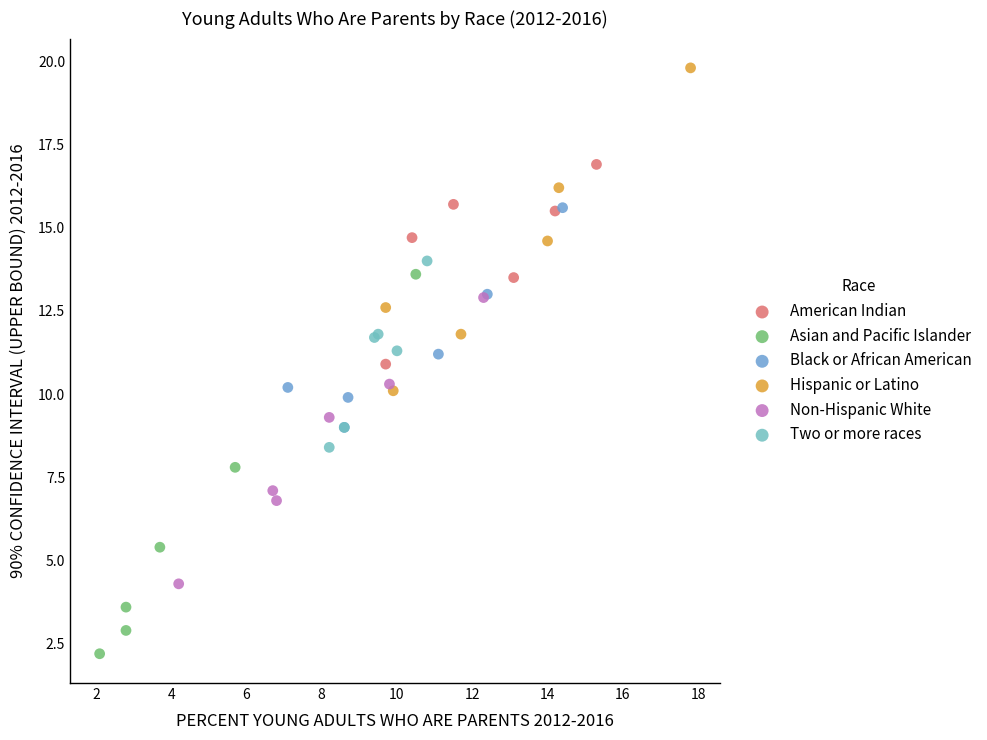

Which series has the widest spread of Y values?

Asian and Pacific Islander